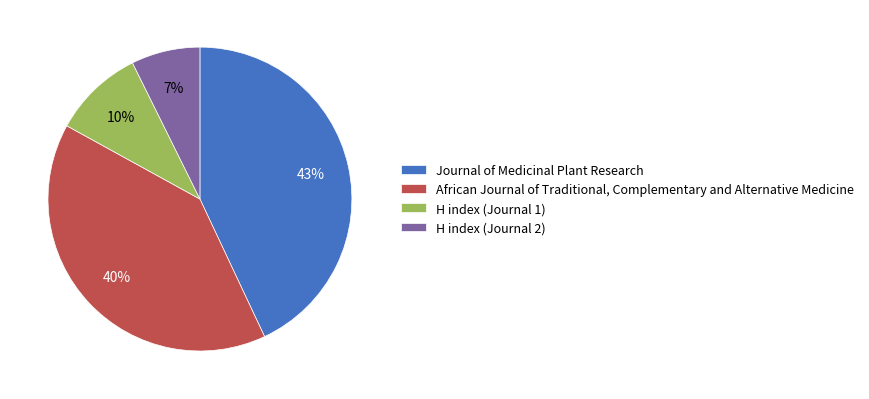

Rank the categories by value from lowest to highest.

H index (Journal 2), H index (Journal 1), African Journal of Traditional, Complementary and Alternative Medicine, Journal of Medicinal Plant Research